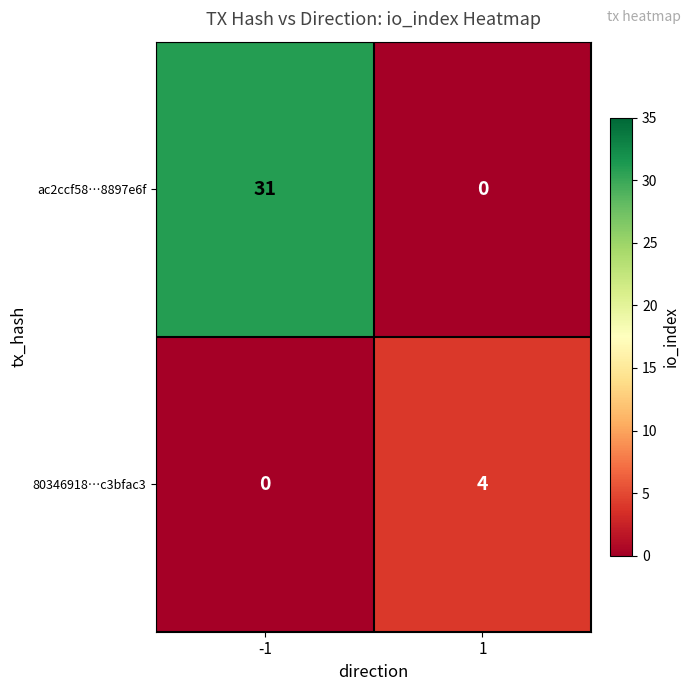

What is the sum of all ac2ccf58…8897e6f values?

31